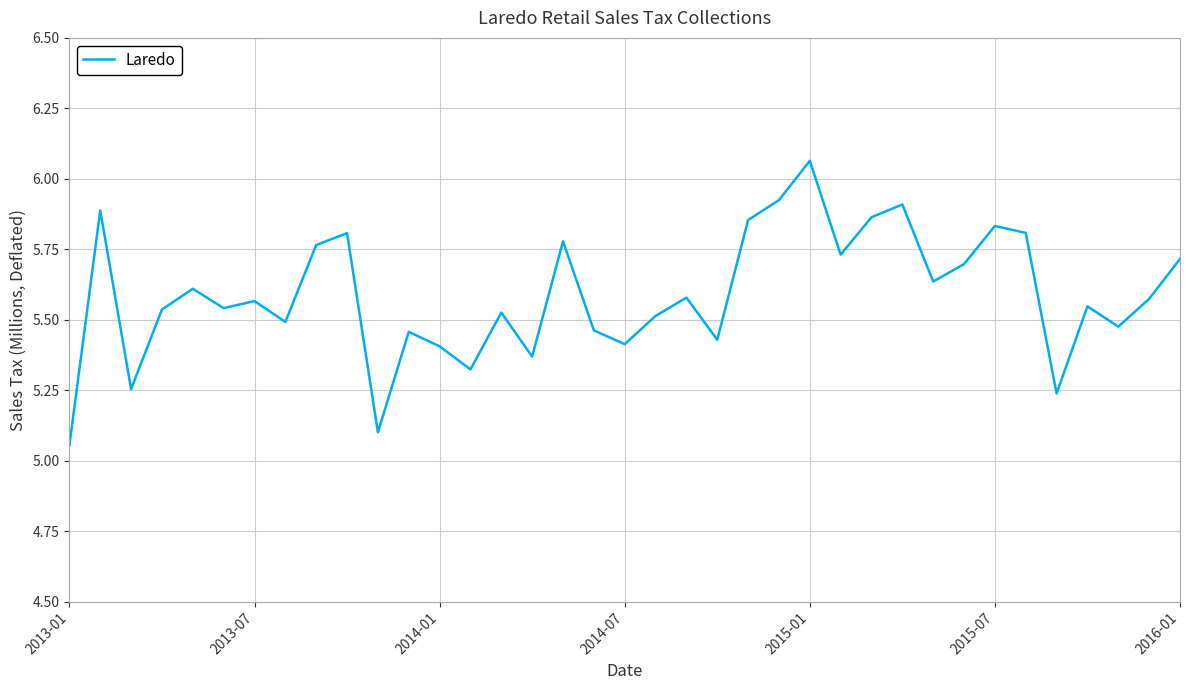

At which label is the value closest to 5?

2013-01